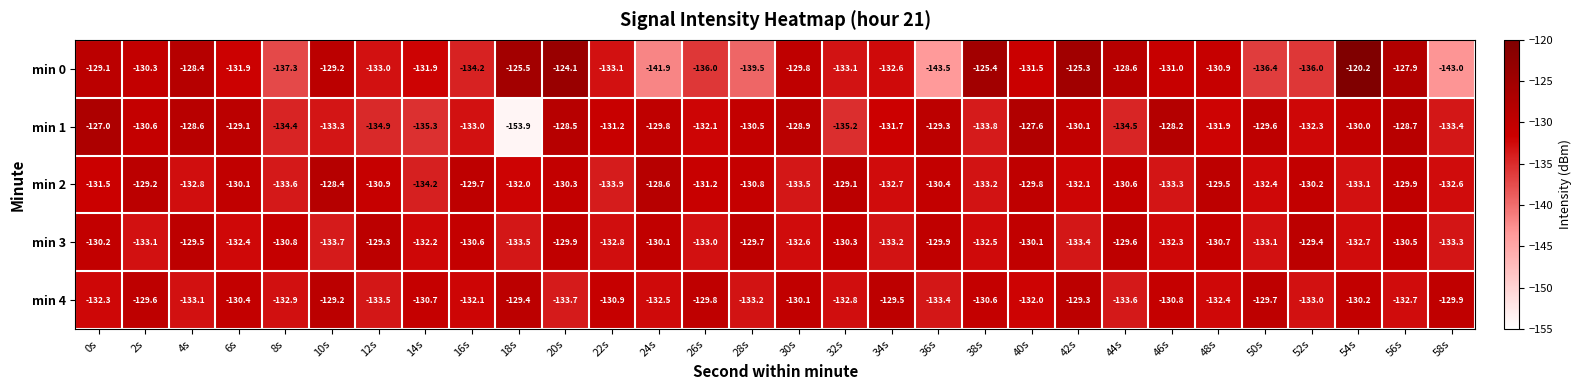

Which series has the largest total across all categories?

min 2